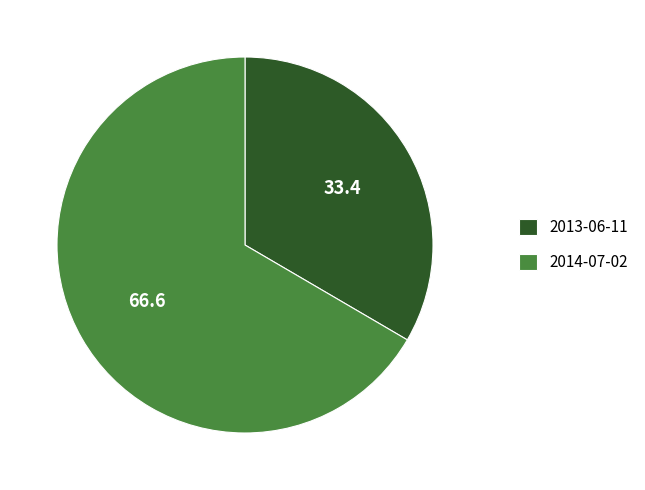

Does 2013-06-11 account for over 50% of the chart?

No